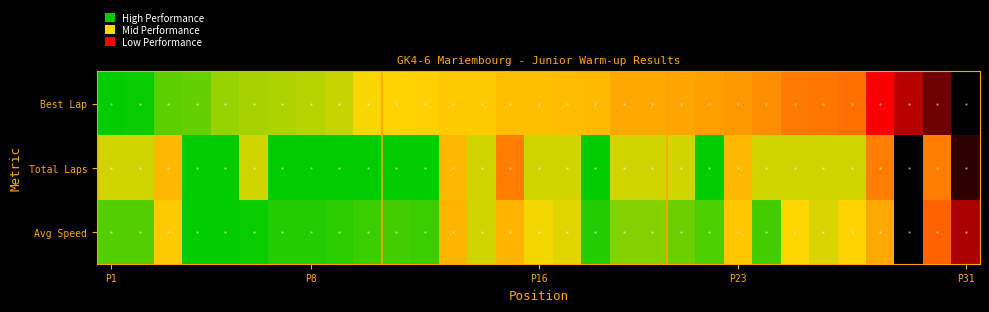

List the series in order of their overall mean, highest first.

Avg Speed, Total Laps, Best Lap